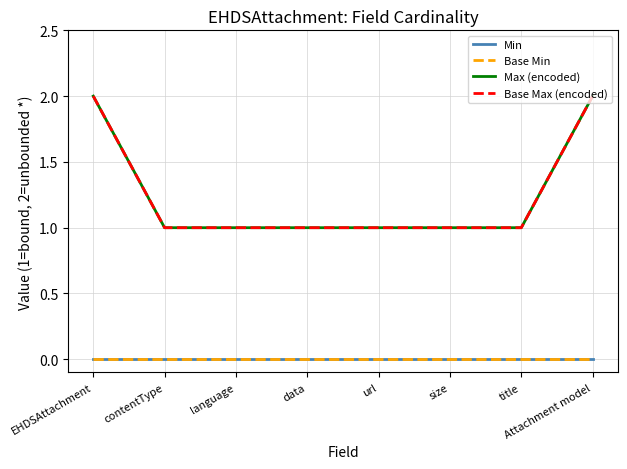

Which series has the largest total across all categories?

Max (encoded)